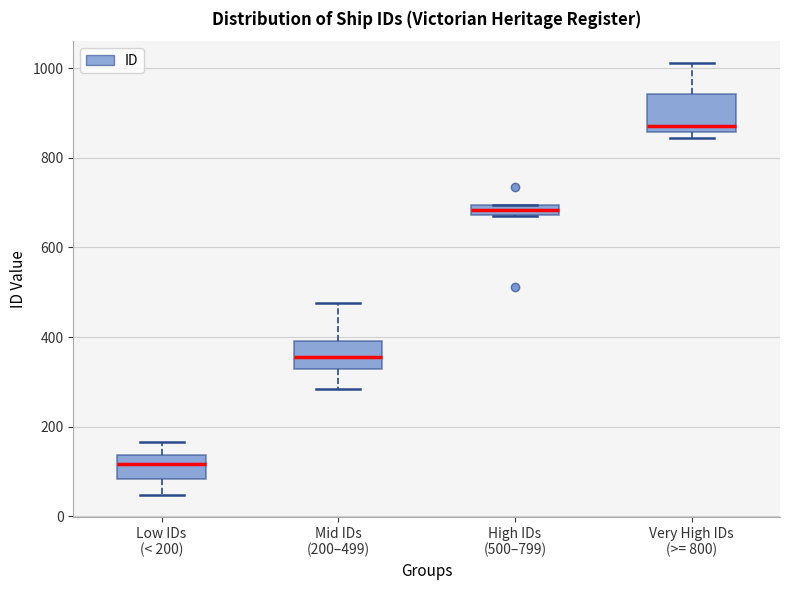

Where is the lower edge of the box for High IDs (500–799) on the y-axis? The values are not printed on the chart, so give them approximately, as read against the axis.

680